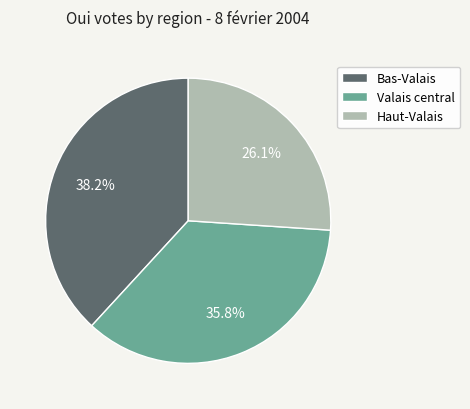

What is the ratio of the value at Haut-Valais to the value at Bas-Valais?

0.7